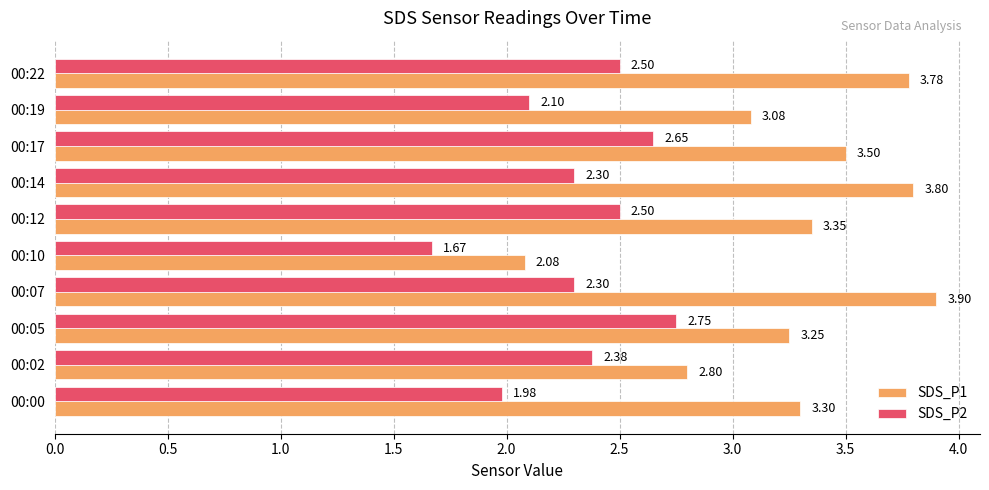

Rank the series by their maximum value, from highest to lowest.

SDS_P1, SDS_P2